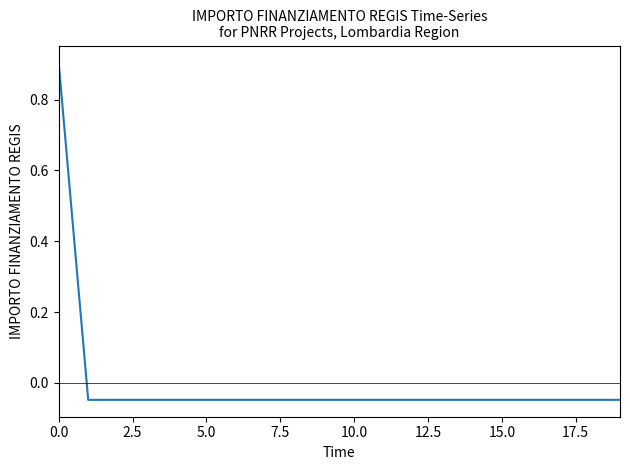

True or false: the data shows -0.1 at 5.0.

False